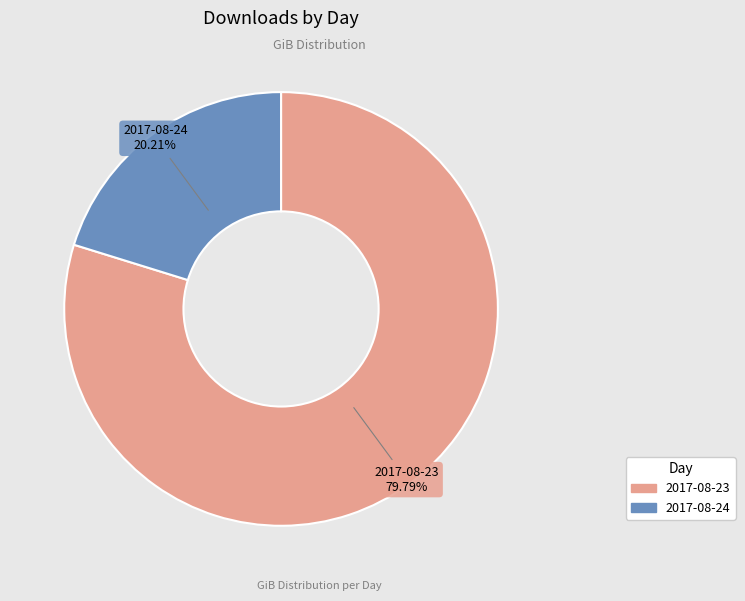

To the nearest percent, what percentage of the pie is 2017-08-24?

20%